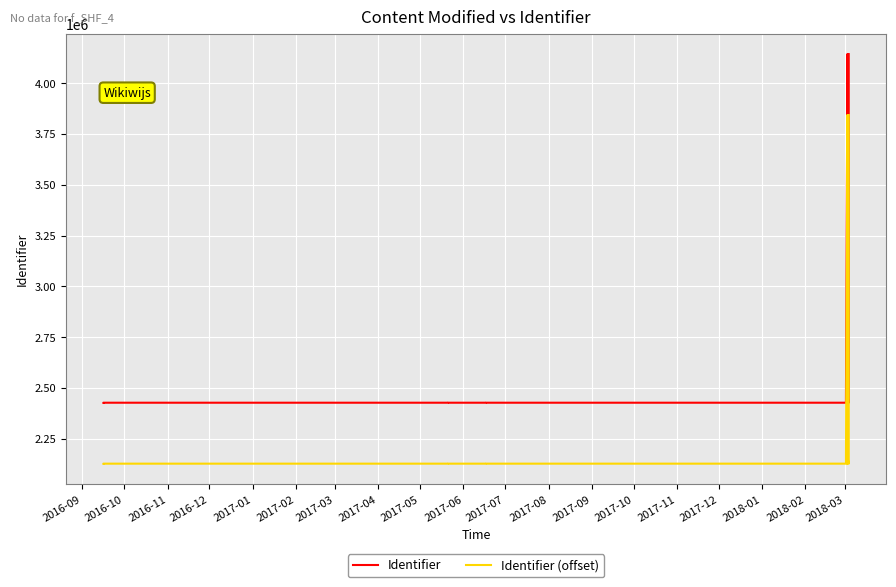

Between 2017-02 and 2017-05, which series saw the biggest shift?

Identifier